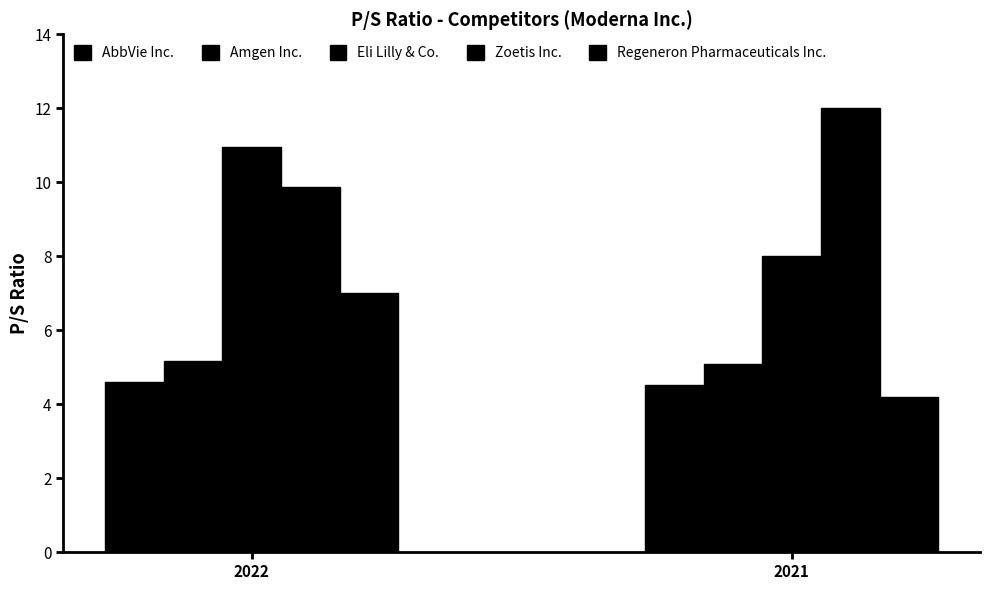

Are the bars grouped side by side (vs. stacked)?

Yes